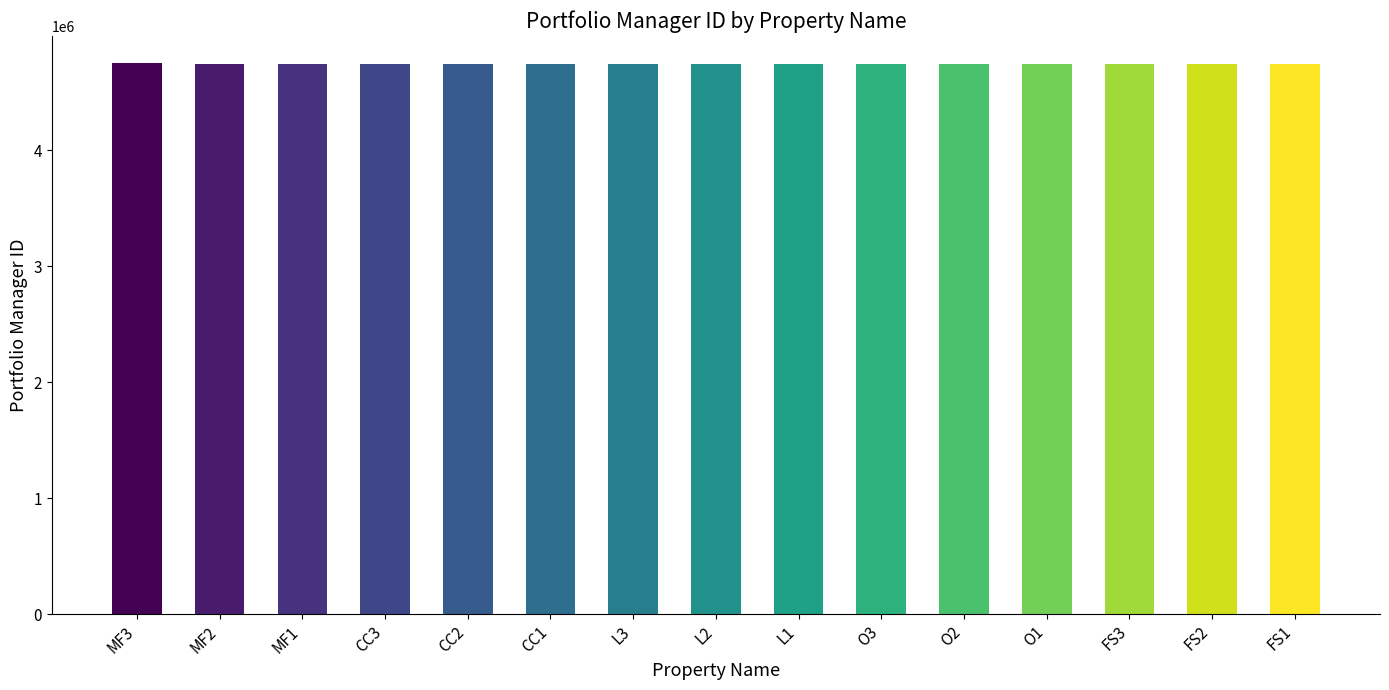

What is the value of the 14th bar from the left?

4750220